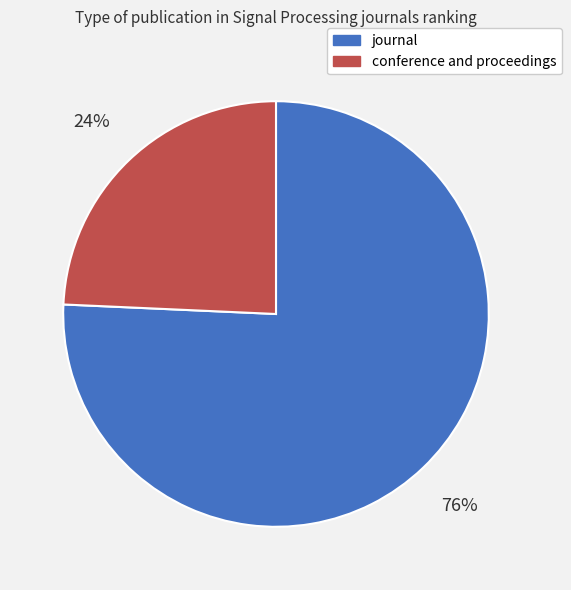

Combined, do journal and conference and proceedings account for over 50%?

Yes